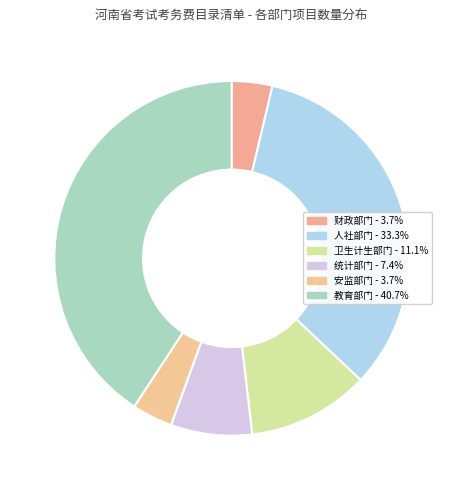

True or false: 教育部门 accounts for 41% of the total.

True